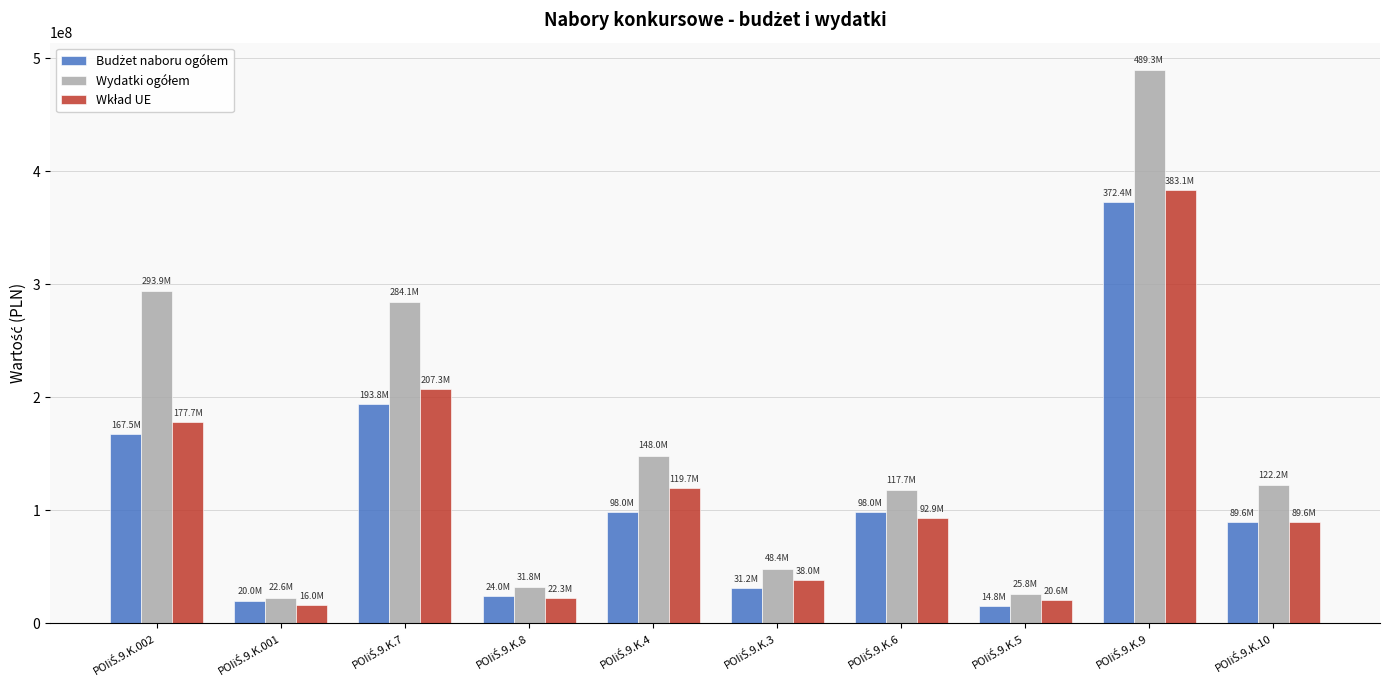

How many data points does each series have?

10